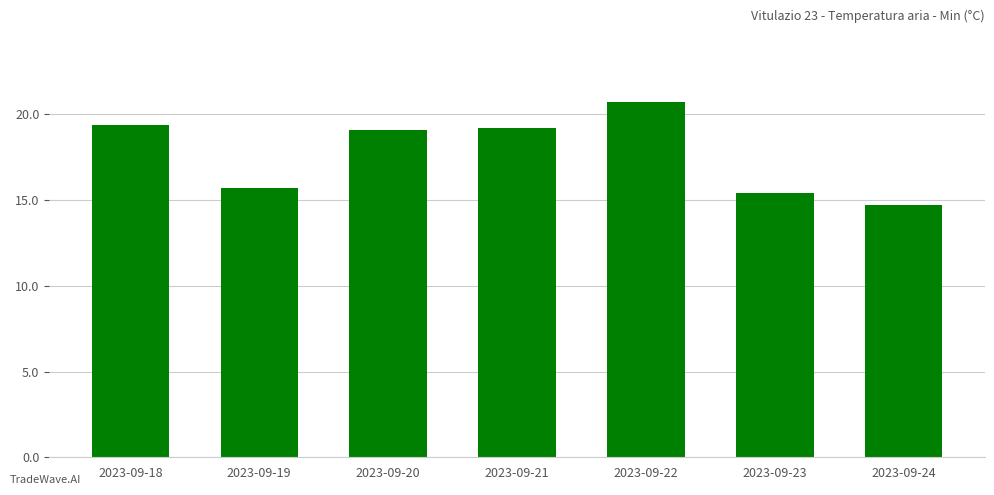

Reading left to right, list all the values displayed in this chart.

19.4	15.7	19.1	19.2	20.7	15.4	14.7